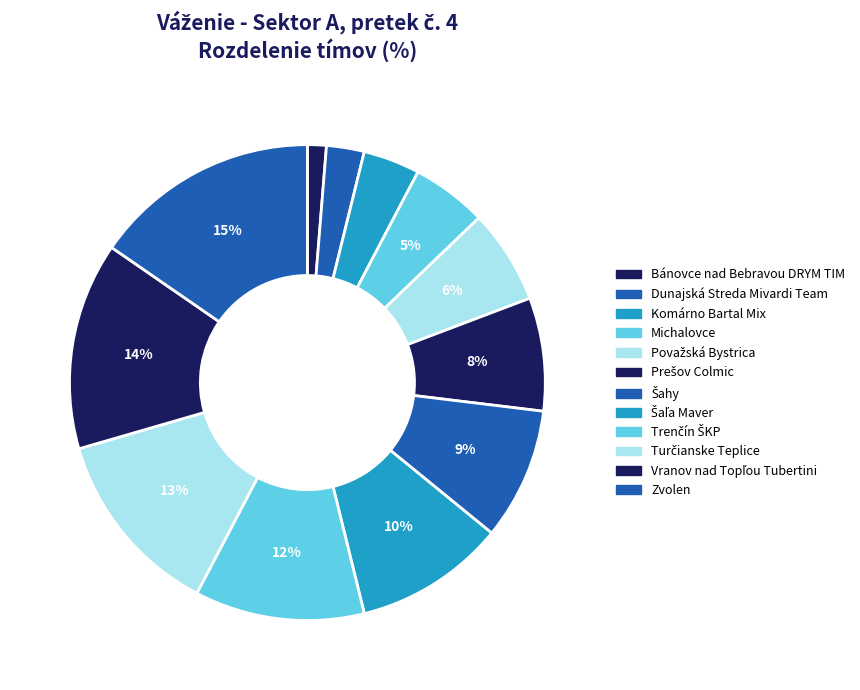

To the nearest percent, what is the combined percentage of Turčianske Teplice and Michalovce?

18%